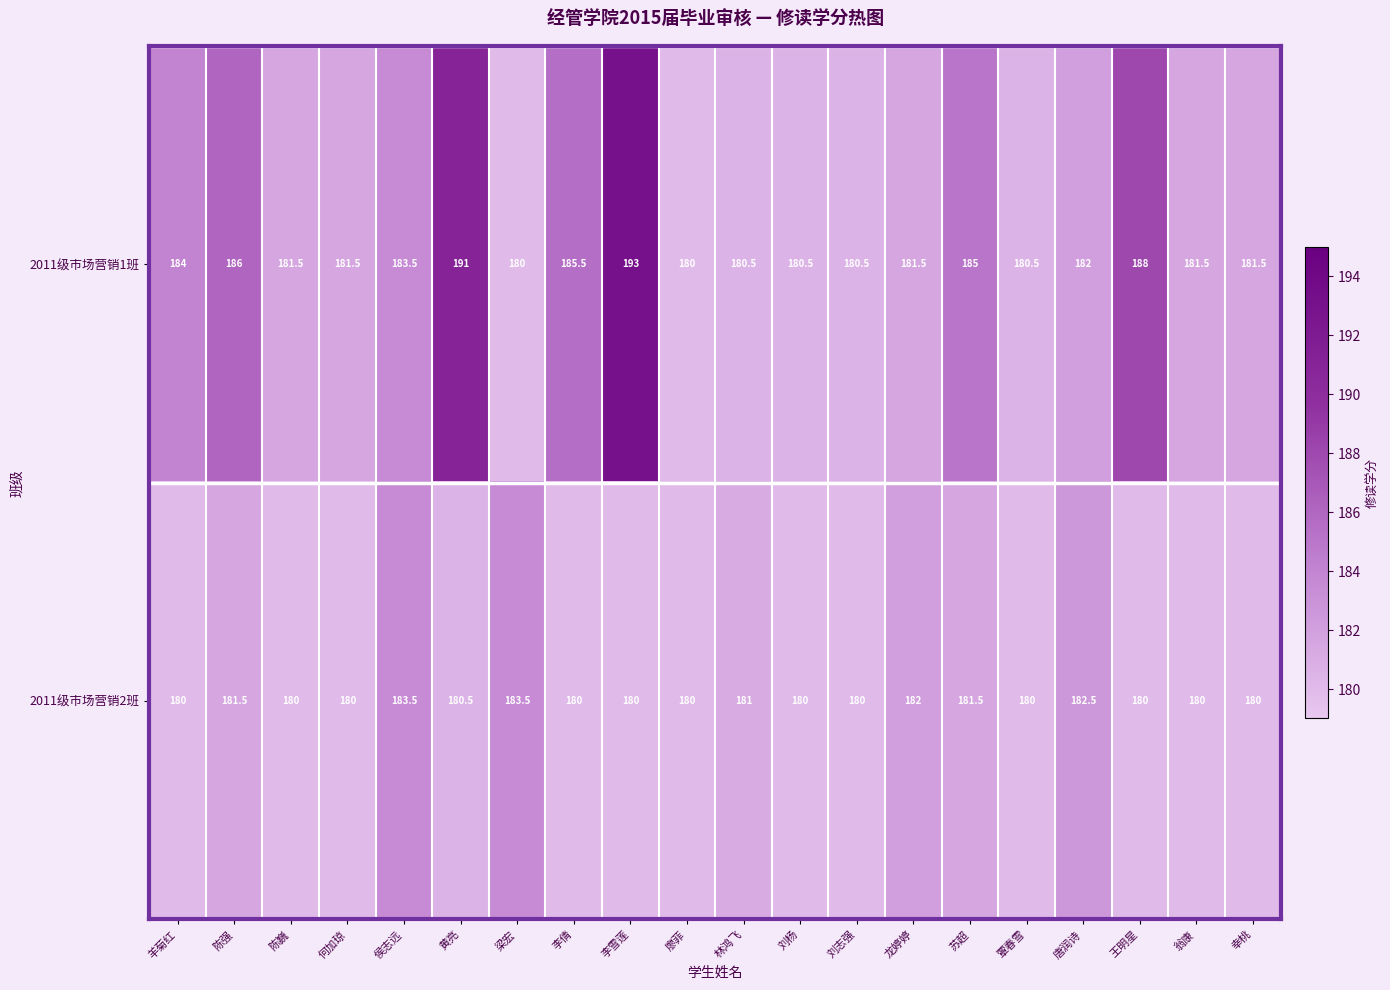

The 2011级市场营销1班 series shows 180.5 at 覃春雪. True or false?

True